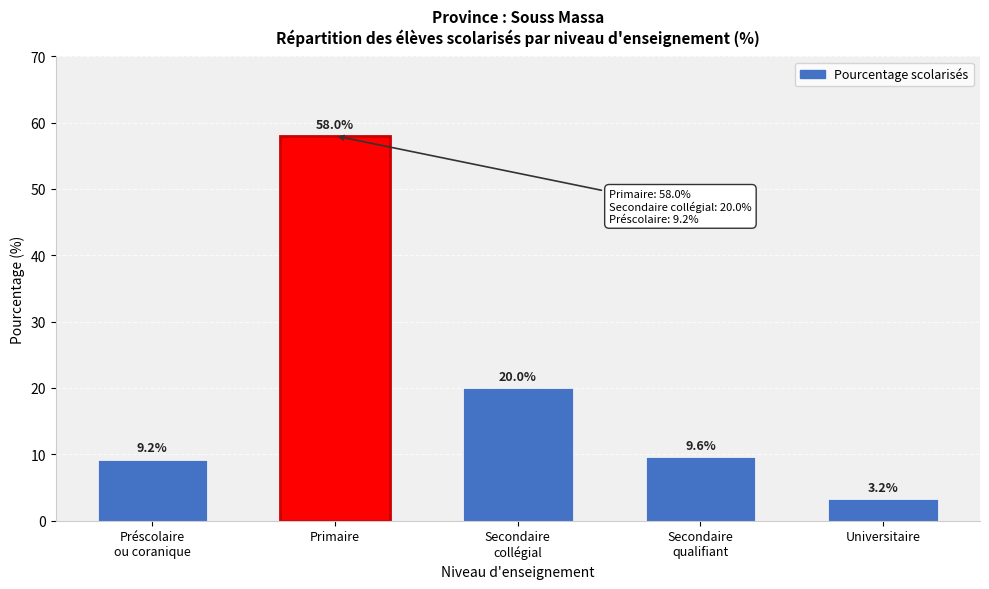

Reading left to right, extract all data points from this chart.

9.2	58.0	20.0	9.6	3.2